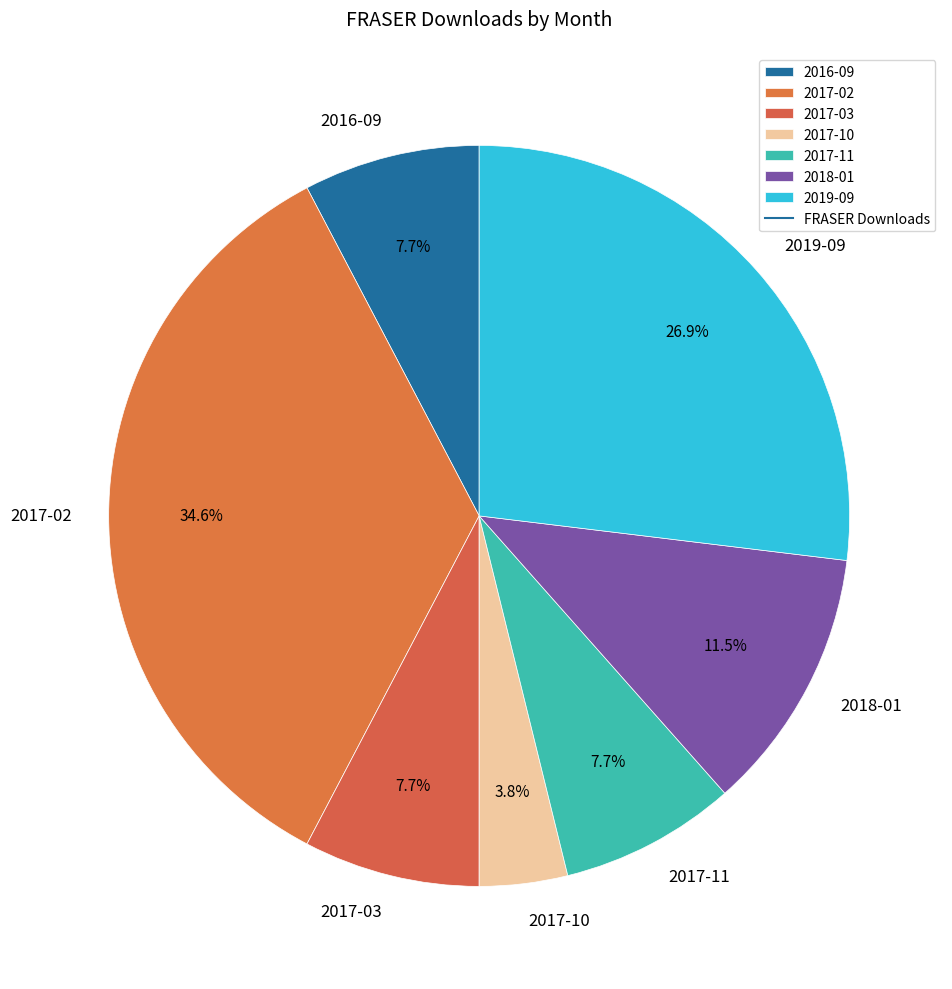

Does 2016-09 account for over 50% of the chart?

No